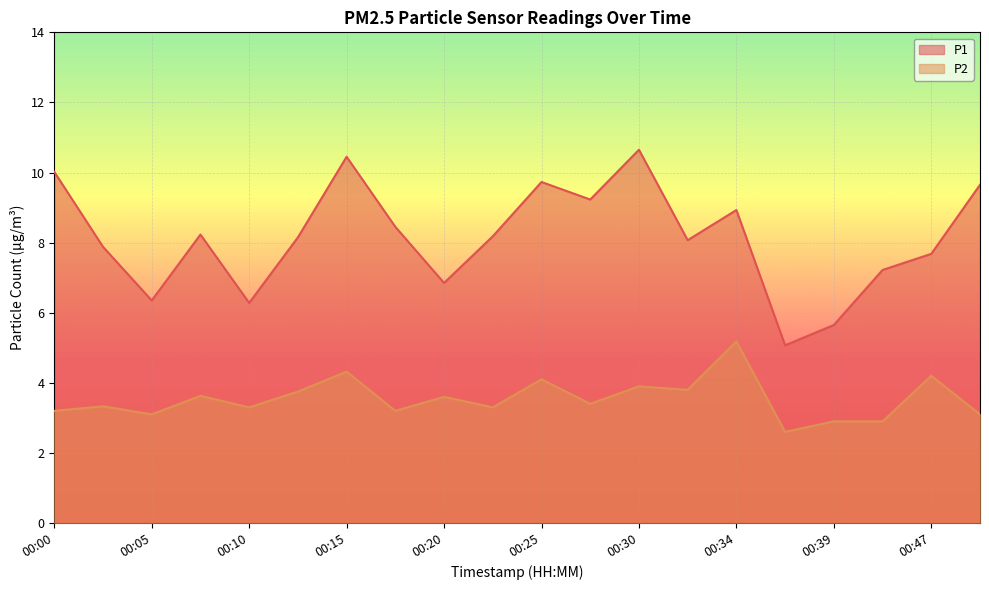

What is the value of the P2 point at the 6th from the left?

3.8